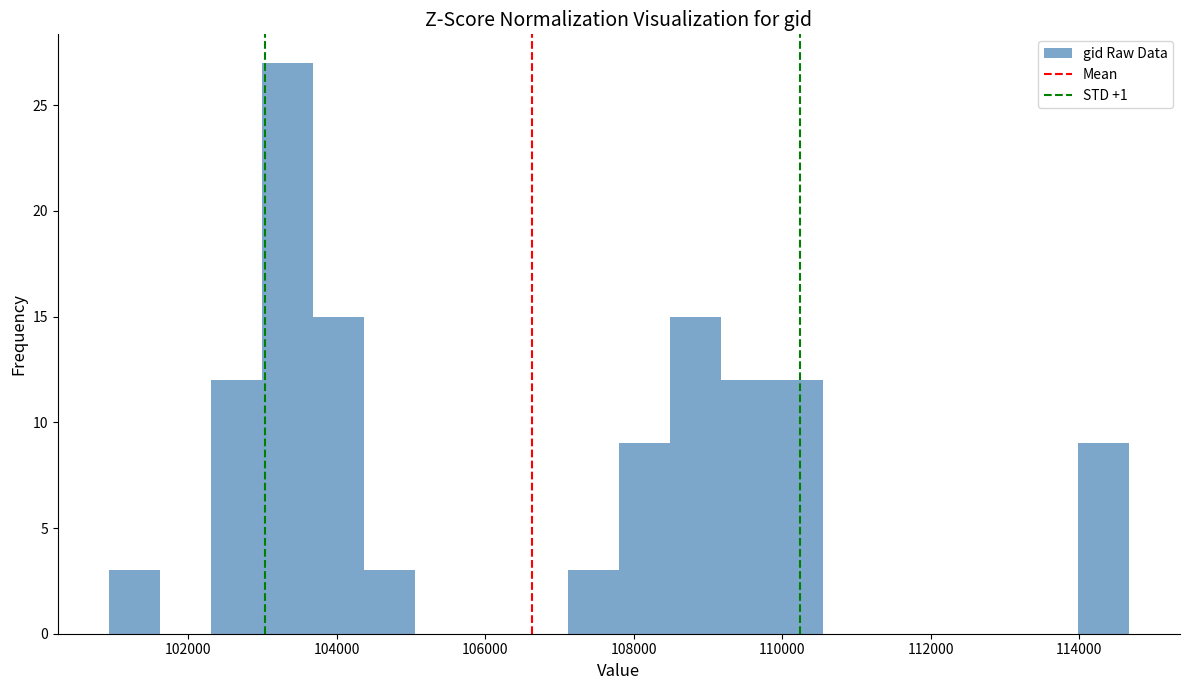

Read against the x-axis, roughly where is the centre of the tallest bar?

103400